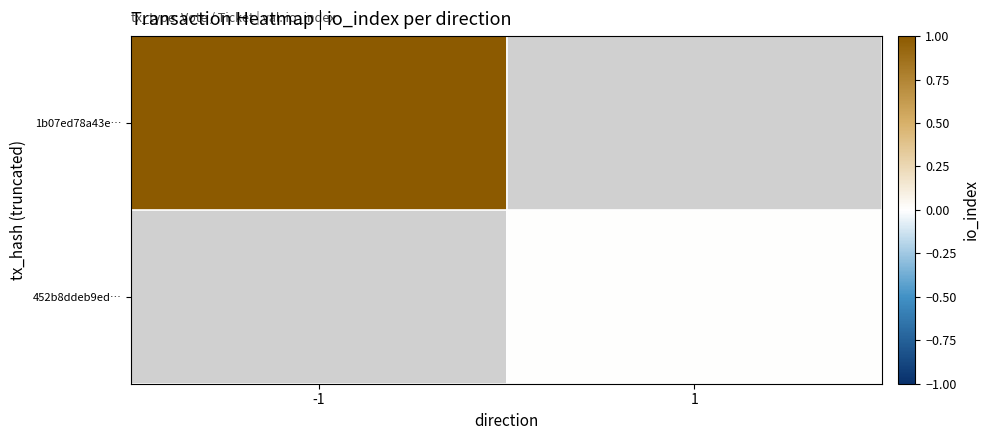

Which label corresponds to the largest value in the chart?

-1